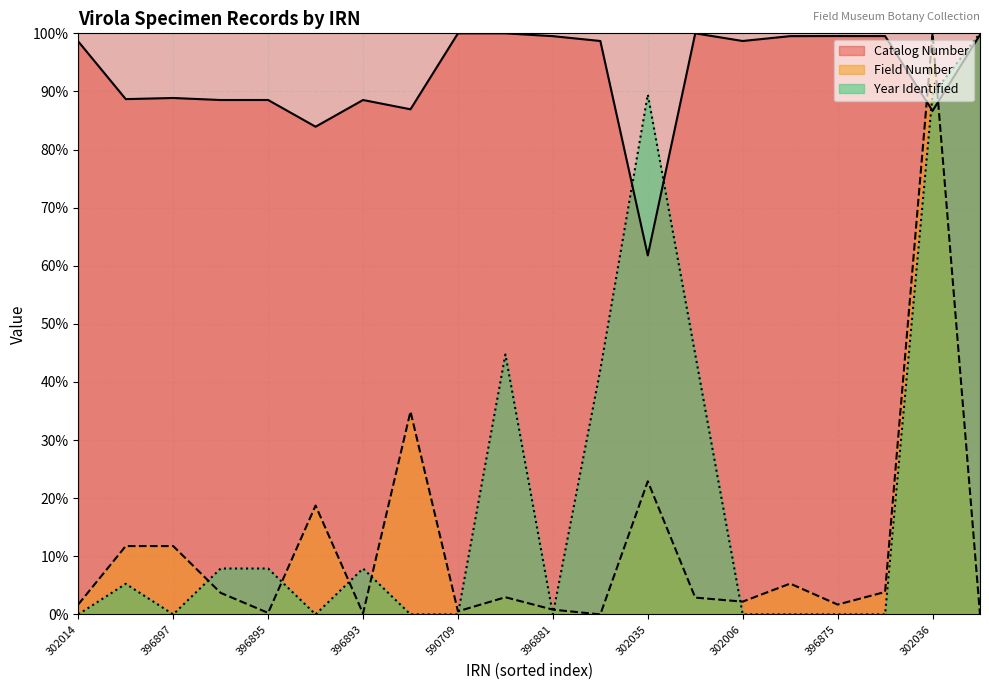

True or false: Field Number has more than 0 points higher than both neighbors.

True